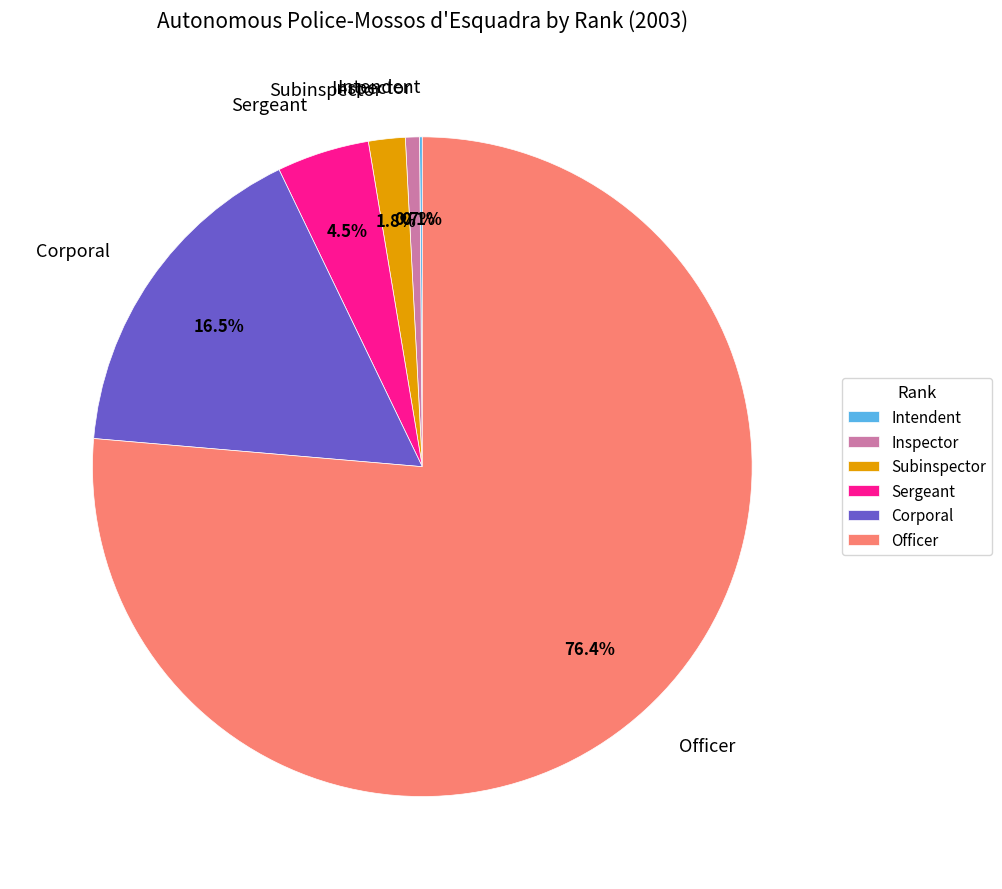

Which has a higher value, Corporal or Inspector?

Corporal